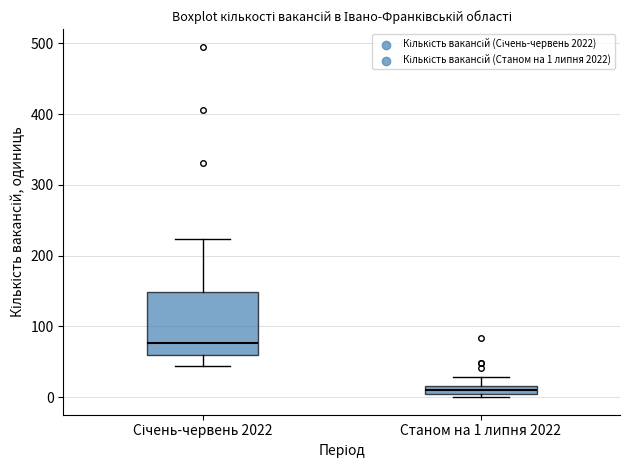

Which box is the tallest, from its lower edge to its upper edge?

Січень-червень 2022